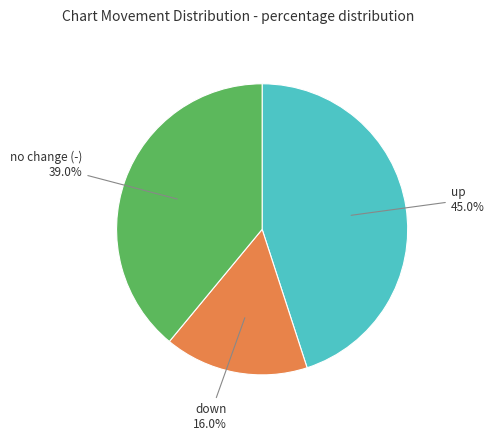

The up slice represents 45% of the pie. True or false?

True